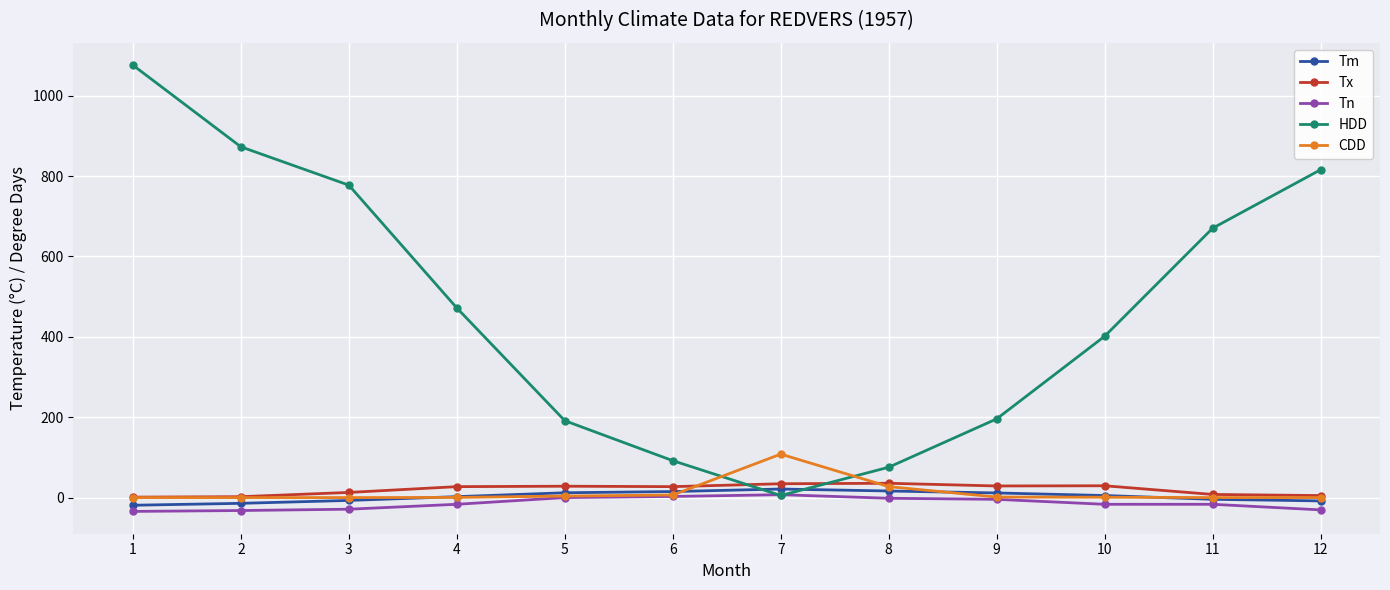

Which series has the largest total across all categories?

HDD